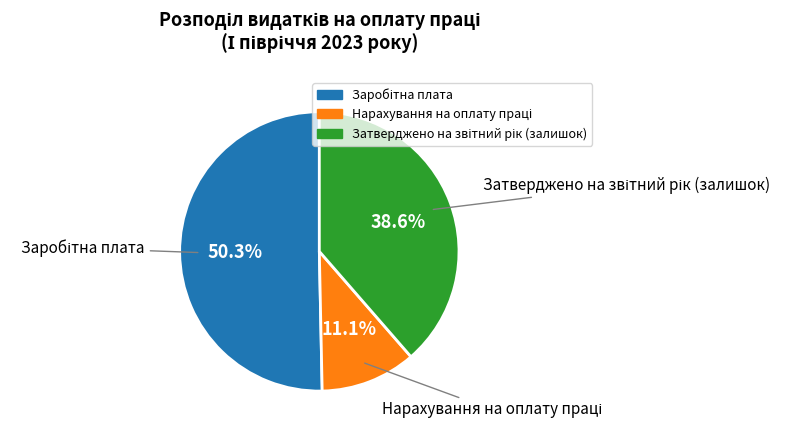

Is there any slice that represents more than half of the pie?

Yes